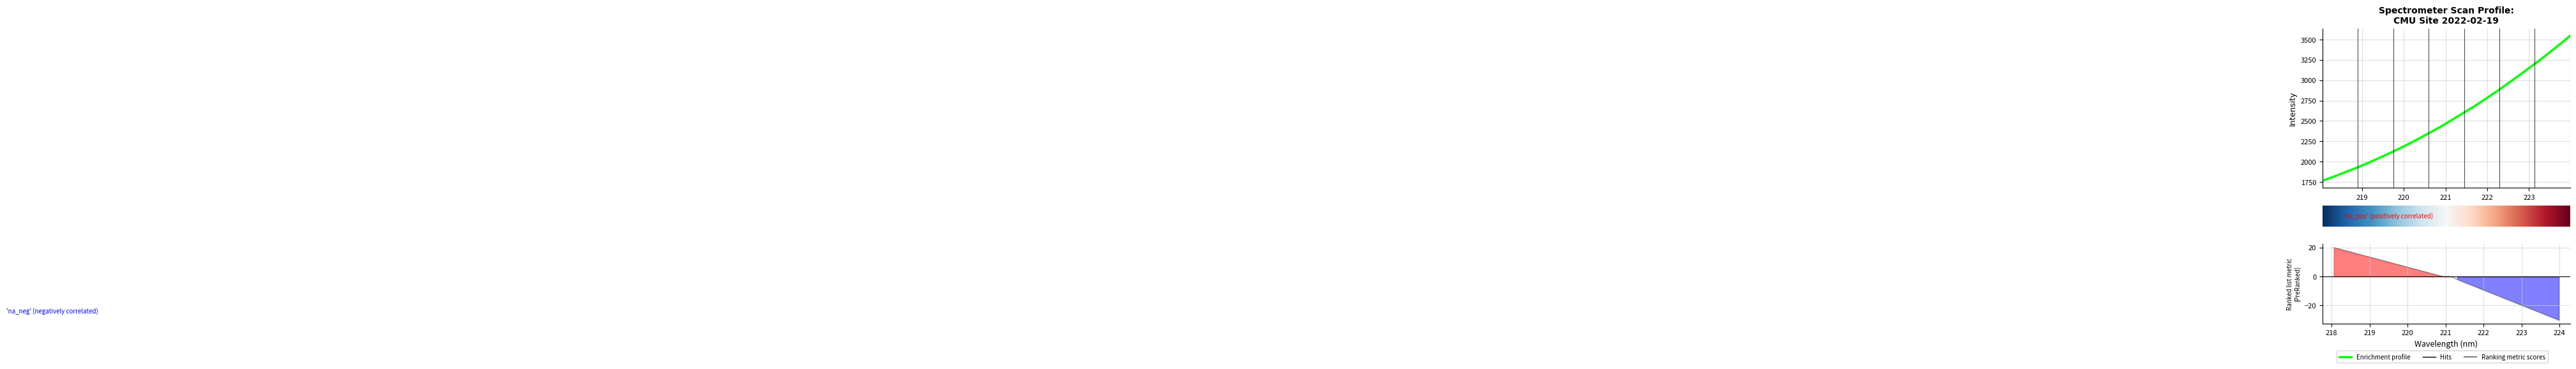

Where is the data nearest to the value 2655?

221.6902